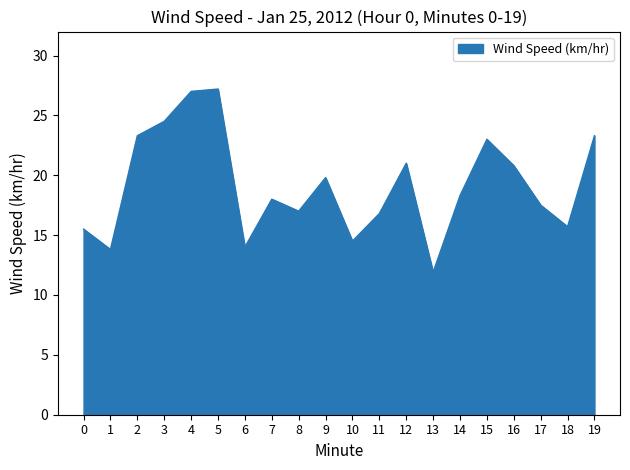

What is the average value?

19.1